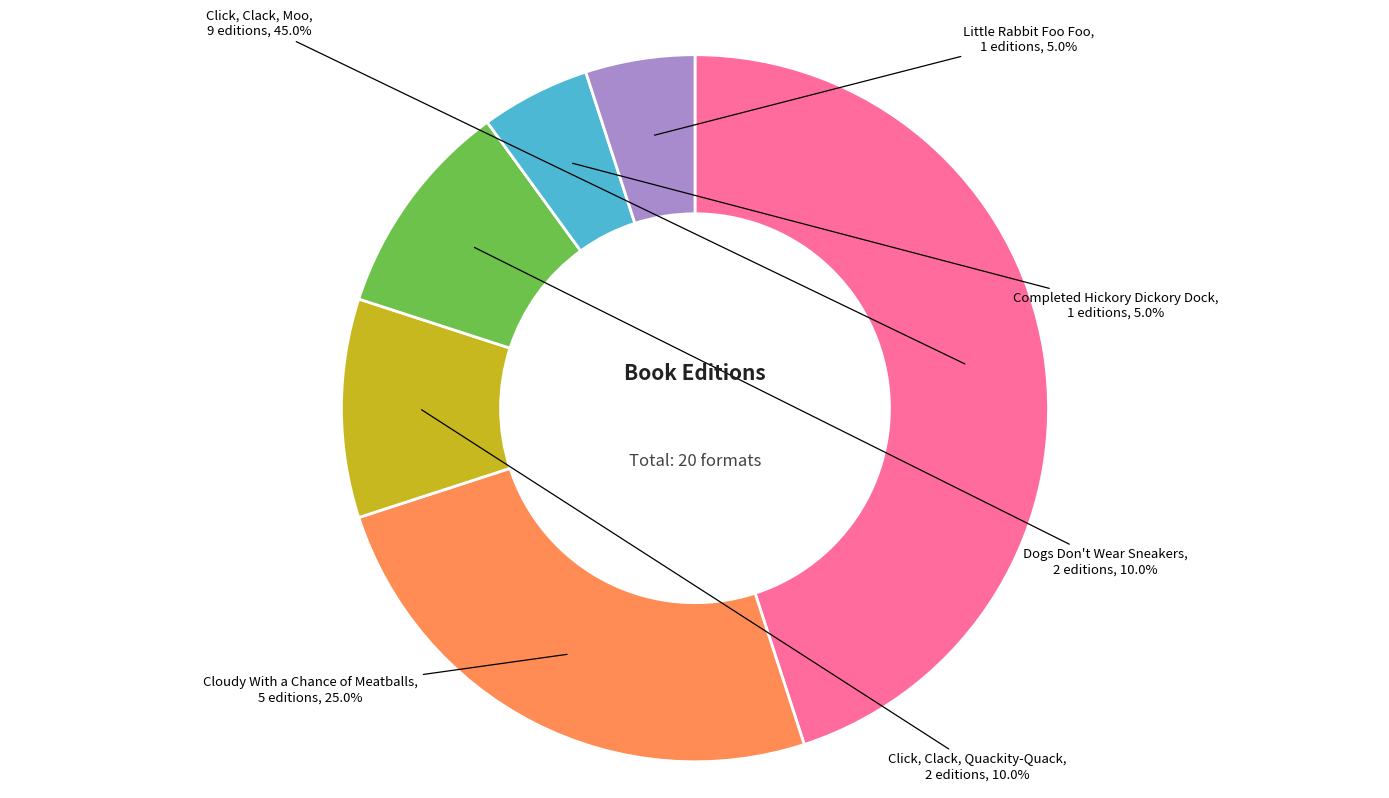

Is there a majority slice in this chart?

No